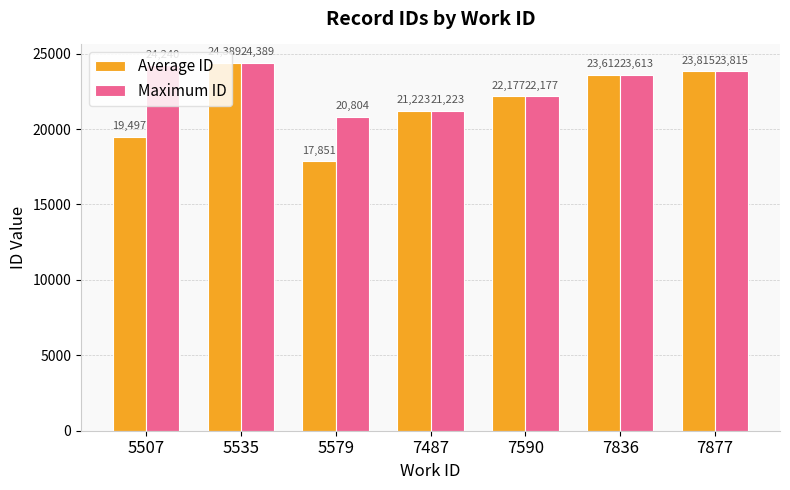

At which label is Maximum ID closest to 22596?

7590